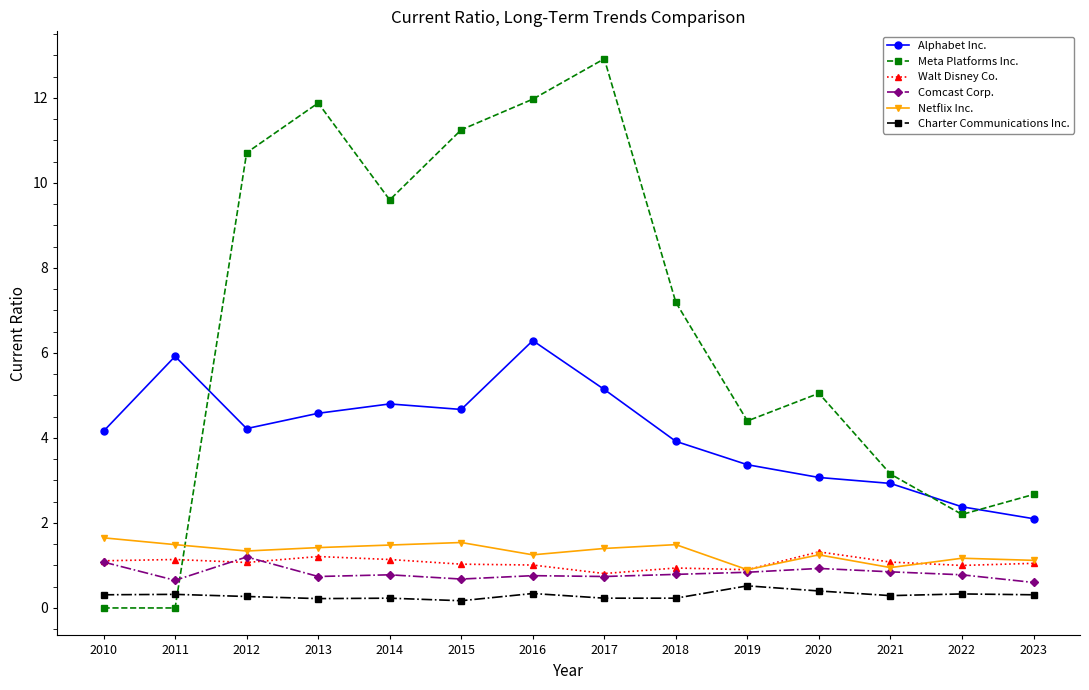

Read the Comcast Corp. value at 2020.

0.9